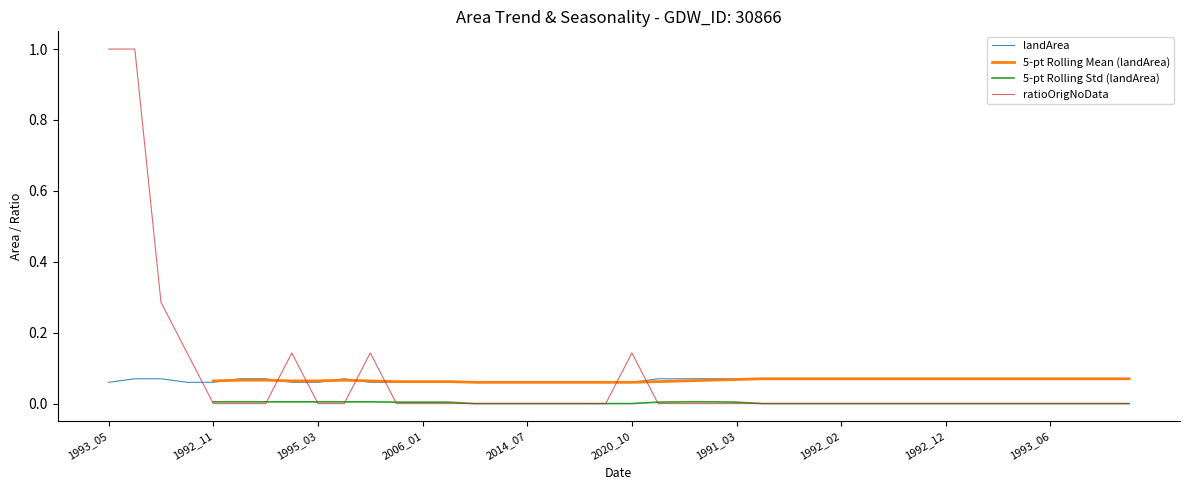

The value of 5-pt Rolling Std (landArea) at 23 is 0.0. True or false?

True